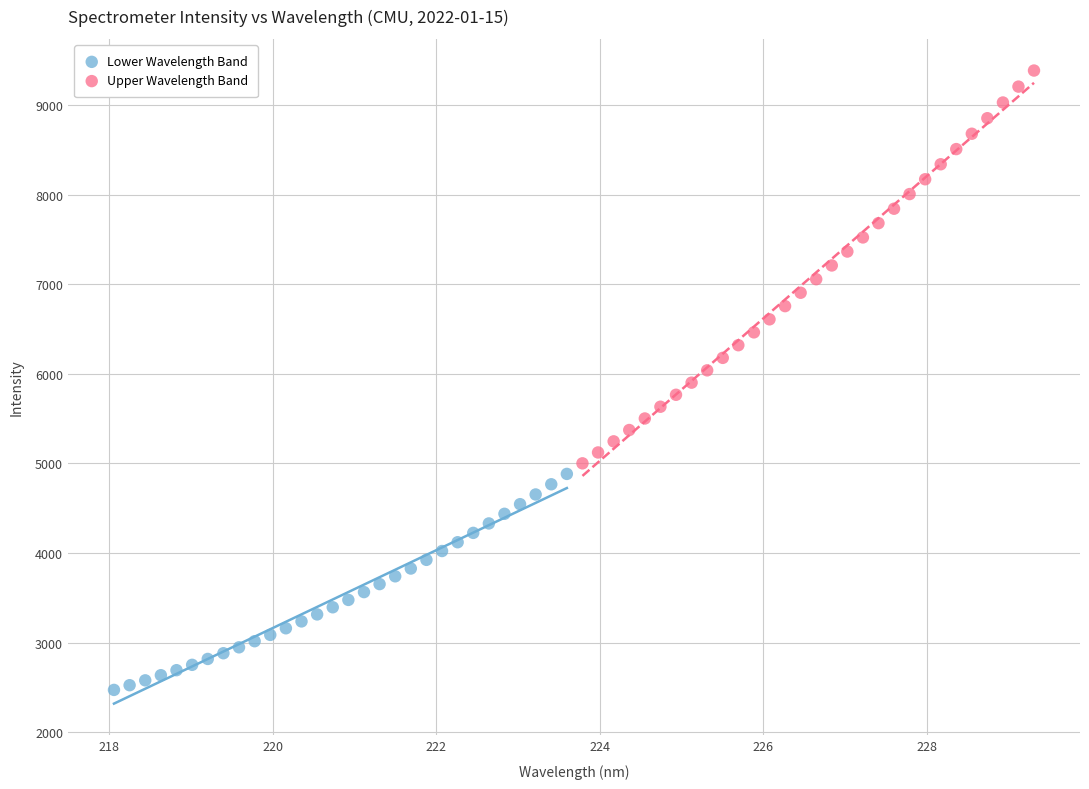

Which series contains the highest Y value?

Upper Wavelength Band